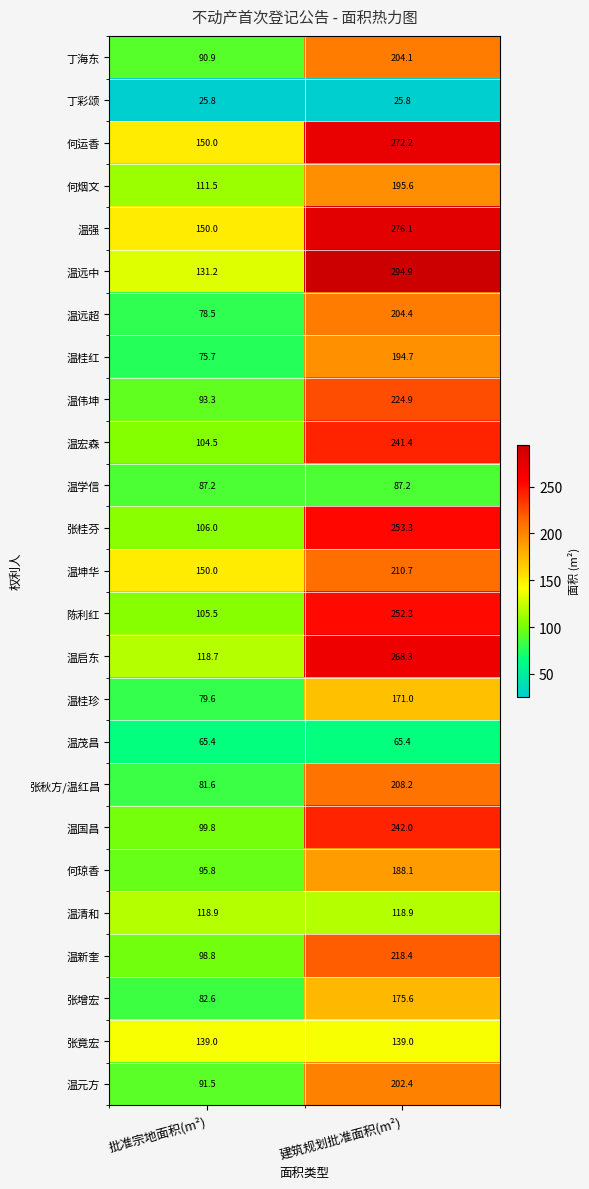

The value of 温元方 at 建筑规划批准面积(m²) is 202.4. True or false?

True